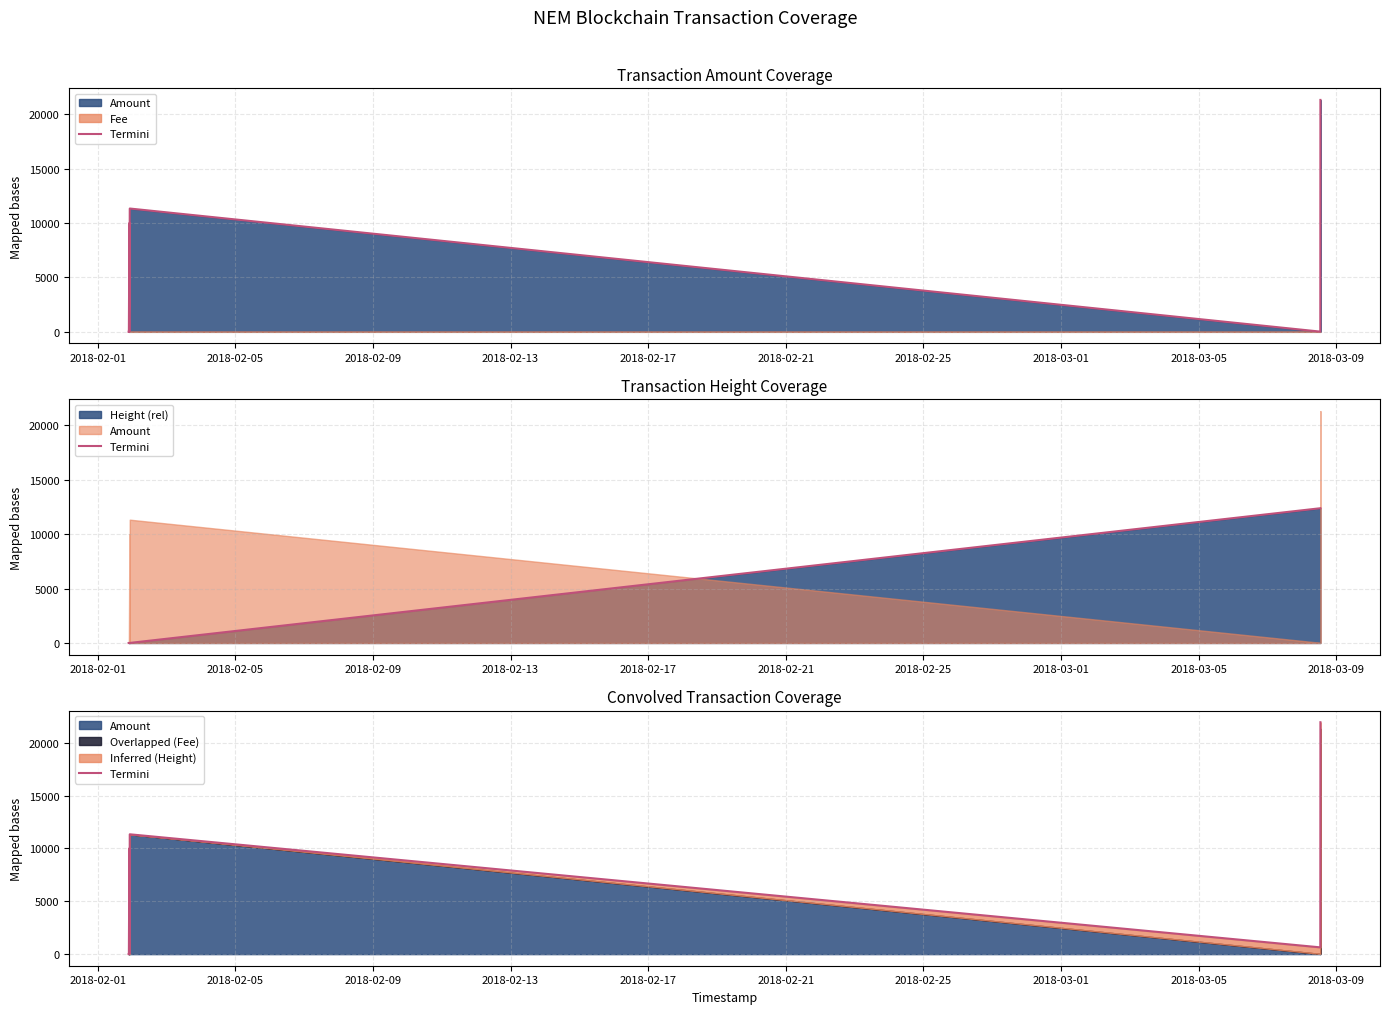

True or false: the data shows 12962.4 at 2018-03-01.

False